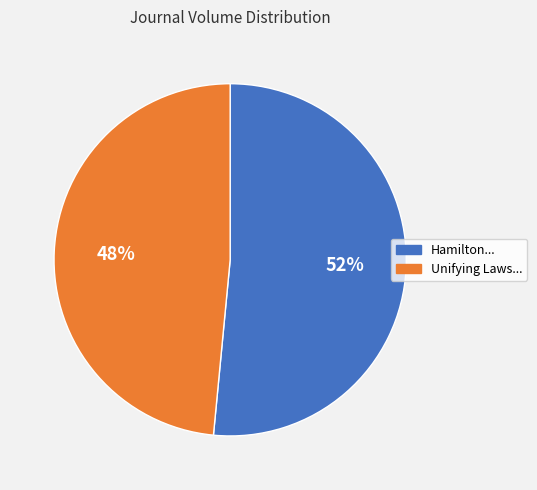

To the nearest percent, what is the average slice percentage?

50%